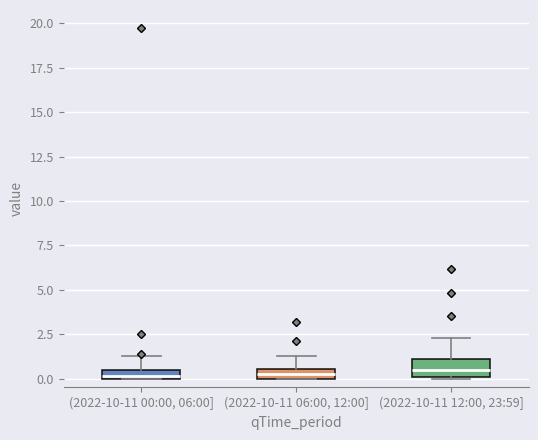

Where is the upper edge of the box for (2022-10-11 12:00, 23:59] on the y-axis? The values are not printed on the chart, so give them approximately, as read against the axis.

1.0